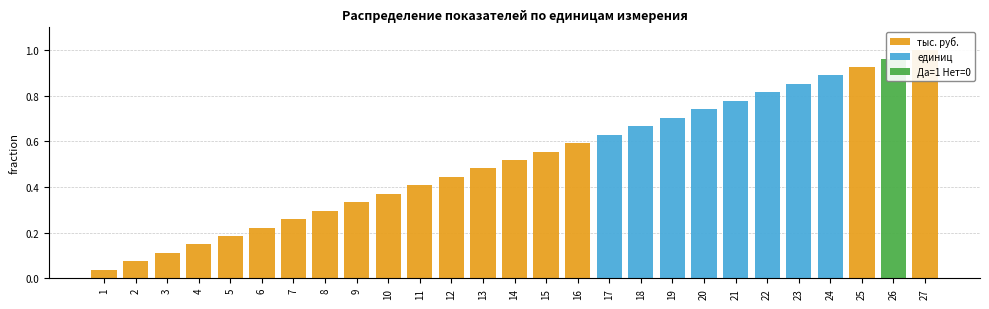

Where is Да=1 Нет=0 nearest to the value 0?

1